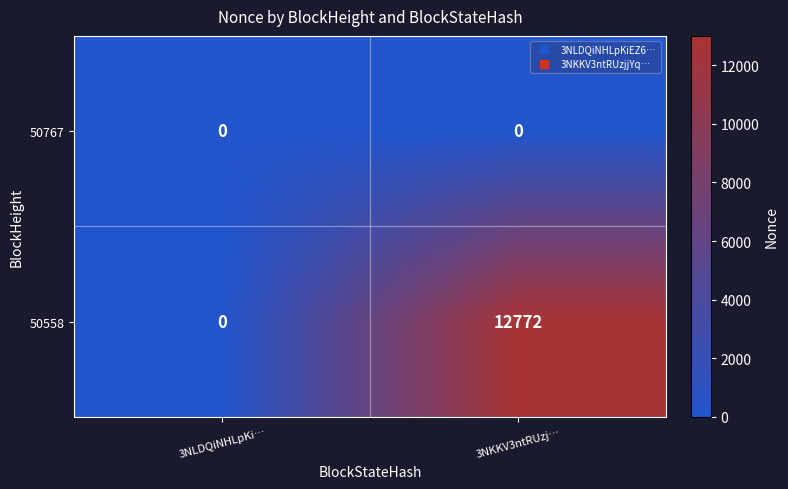

List the series in order of their peak value, lowest first.

50767, 50558